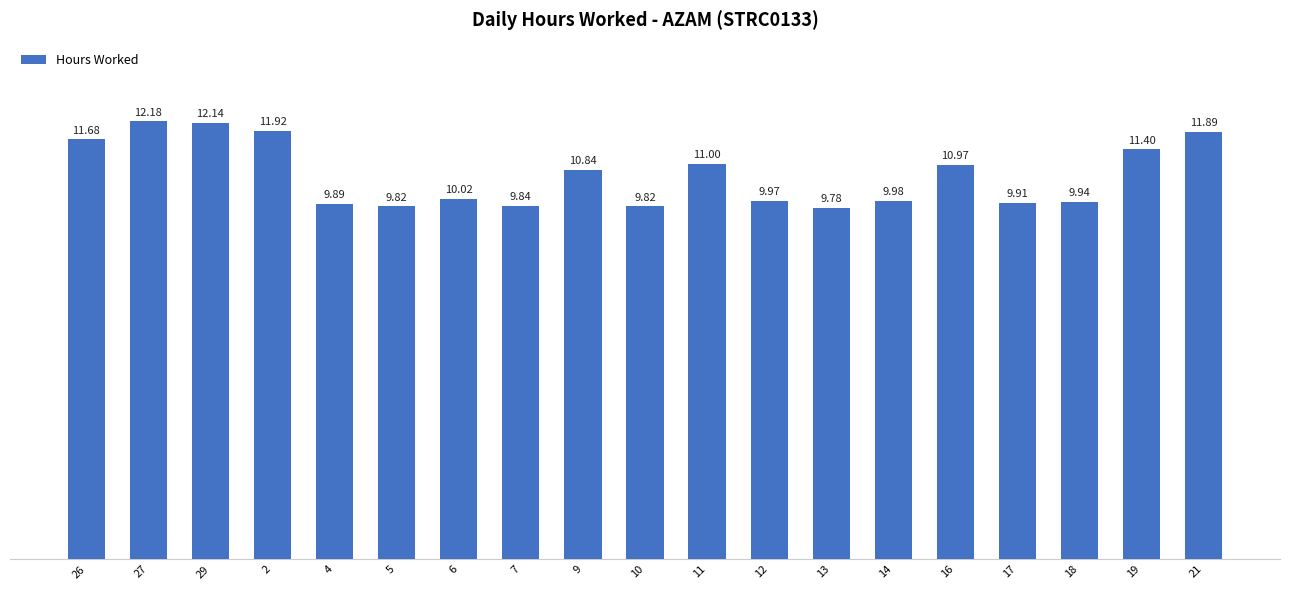

What is the greatest value displayed?

12.2